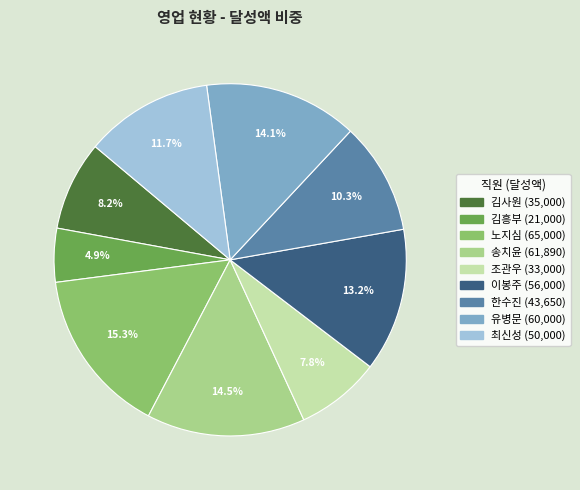

Between 한수진 and 김흥부, which is larger?

한수진